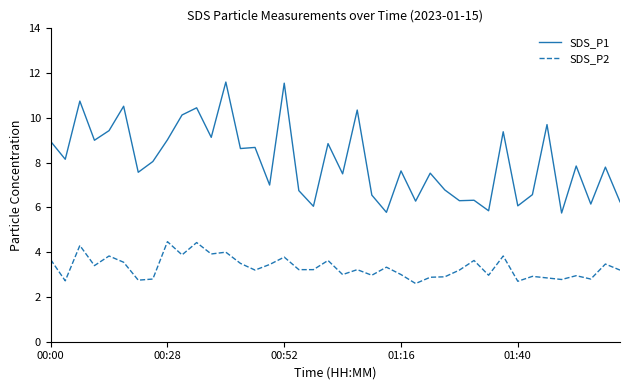

Which series has the largest total across all categories?

SDS_P1